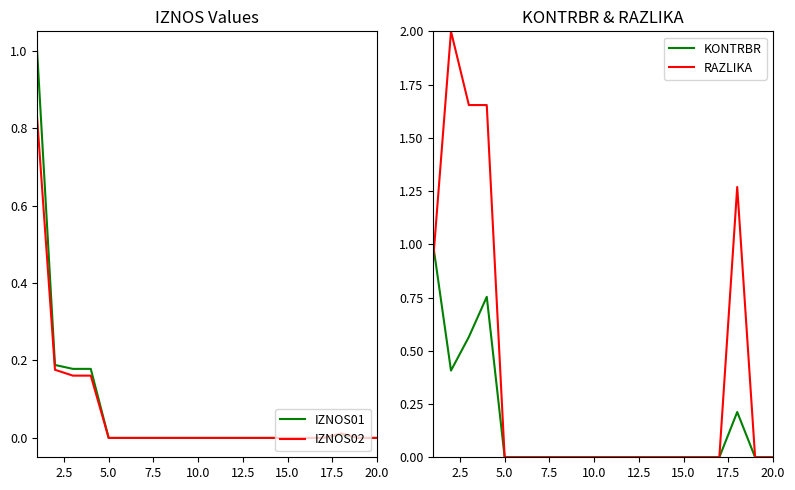

Which series has the largest total across all categories?

RAZLIKA